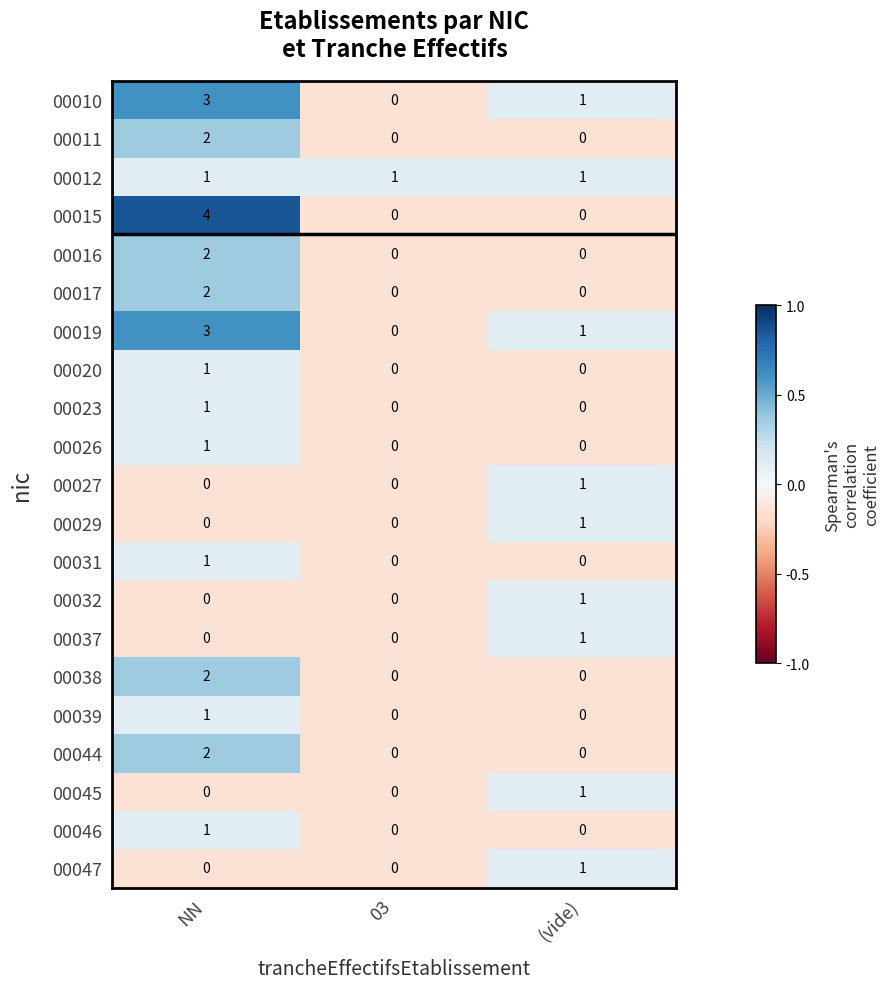

At which label does 00027 reach its peak?

(vide)